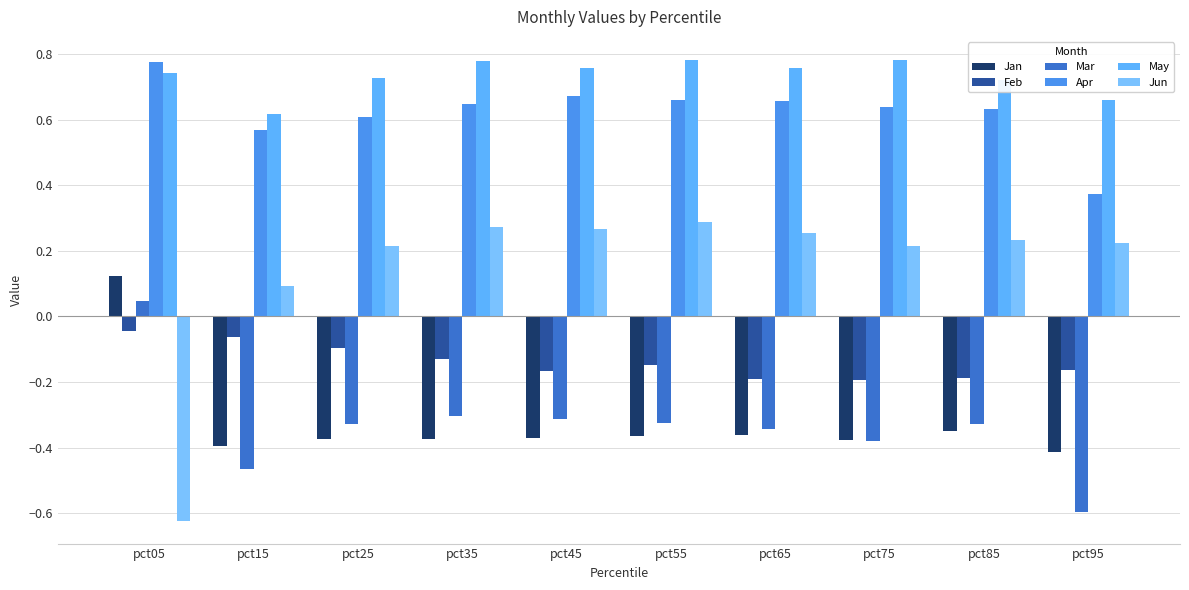

Reading right to left, list all the values displayed in this chart.

Jan: -0.4	-0.3	-0.4	-0.4	-0.4	-0.4	-0.4	-0.4	-0.4	0.1
Feb: -0.2	-0.2	-0.2	-0.2	-0.1	-0.2	-0.1	-0.1	-0.1	-0.0
Mar: -0.6	-0.3	-0.4	-0.3	-0.3	-0.3	-0.3	-0.3	-0.5	0.0
Apr: 0.4	0.6	0.6	0.7	0.7	0.7	0.6	0.6	0.6	0.8
May: 0.7	0.7	0.8	0.8	0.8	0.8	0.8	0.7	0.6	0.7
Jun: 0.2	0.2	0.2	0.3	0.3	0.3	0.3	0.2	0.1	-0.6